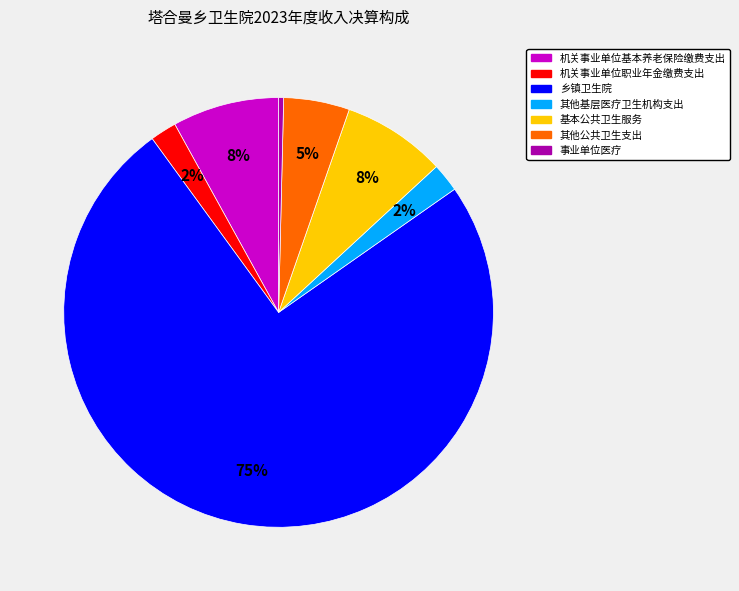

Does any single category account for the majority?

Yes